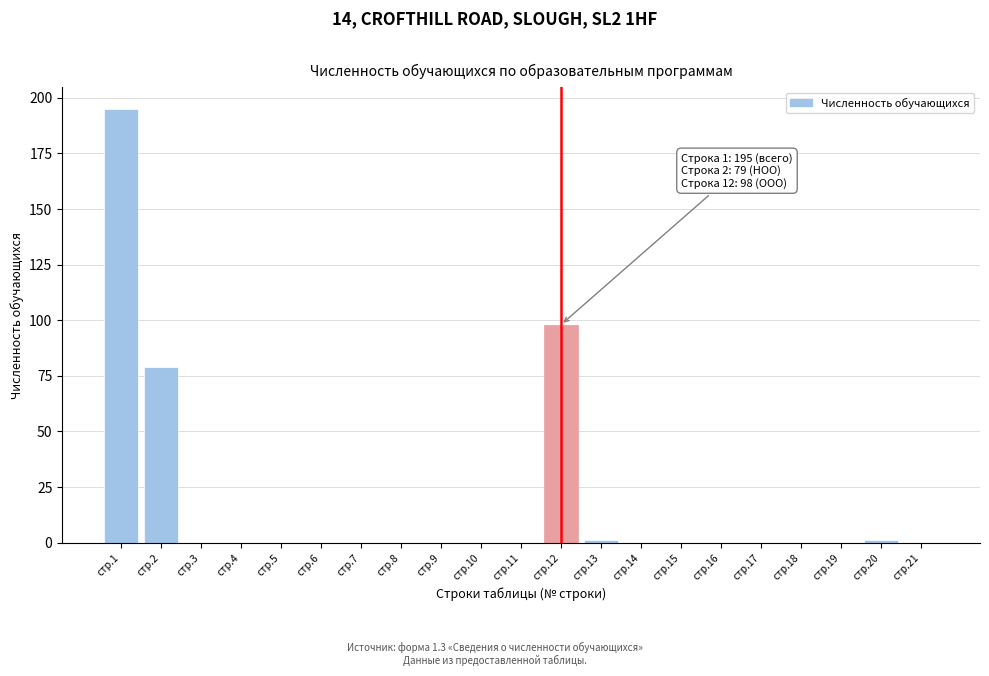

Reading left to right, transcribe all the data shown in this chart.

стр.1=195	стр.2=79	стр.3=0	стр.4=0	стр.5=0	стр.6=0	стр.7=0	стр.8=0	стр.9=0	стр.10=0	стр.11=0	стр.12=98	стр.13=1	стр.14=0	стр.15=0	стр.16=0	стр.17=0	стр.18=0	стр.19=0	стр.20=1	стр.21=0